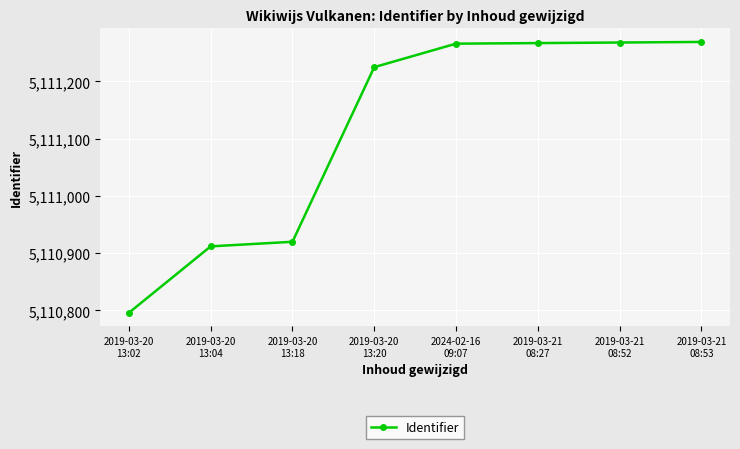

How many lines are shown in the chart?

1